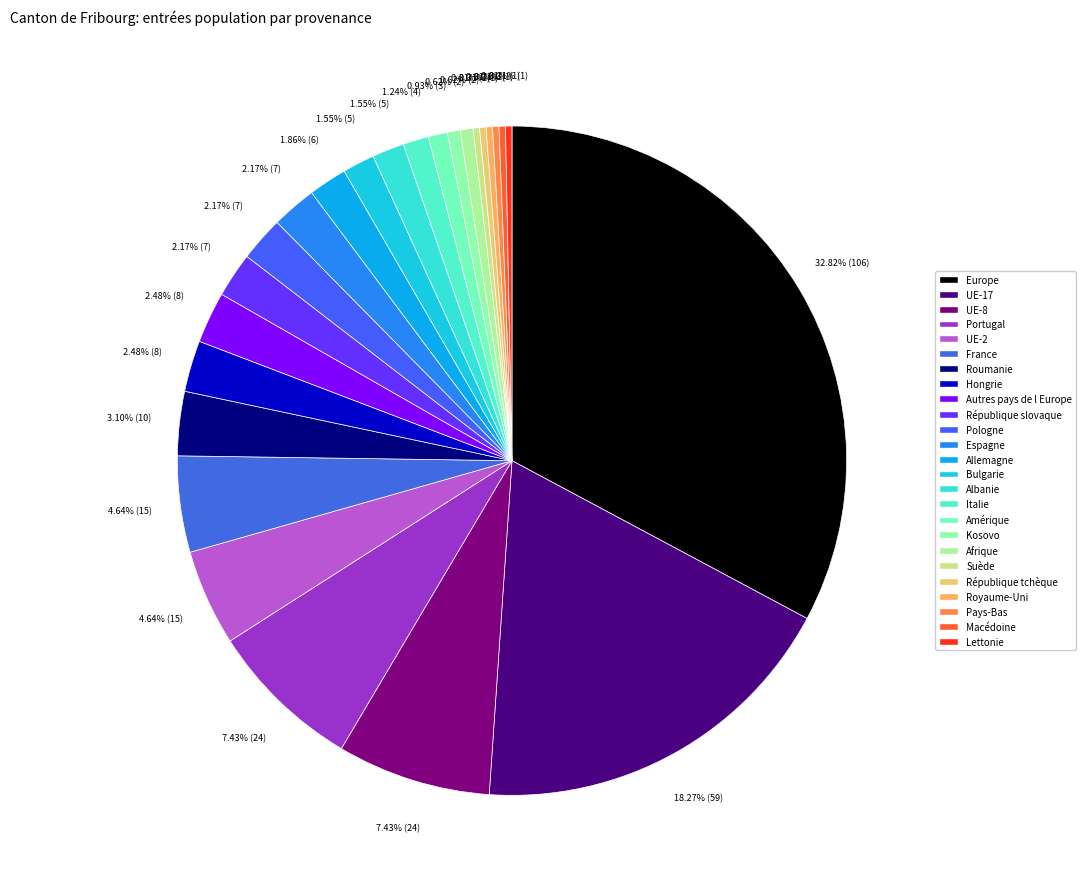

Is it true that République slovaque is 11% of the pie?

False